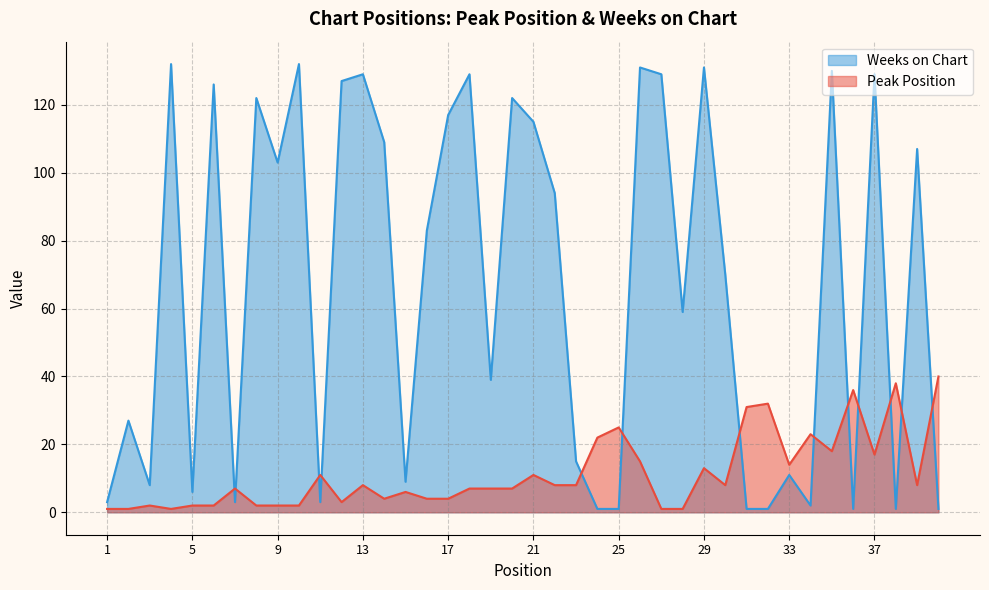

True or false: Peak Position has a value of 15 at 26.

True